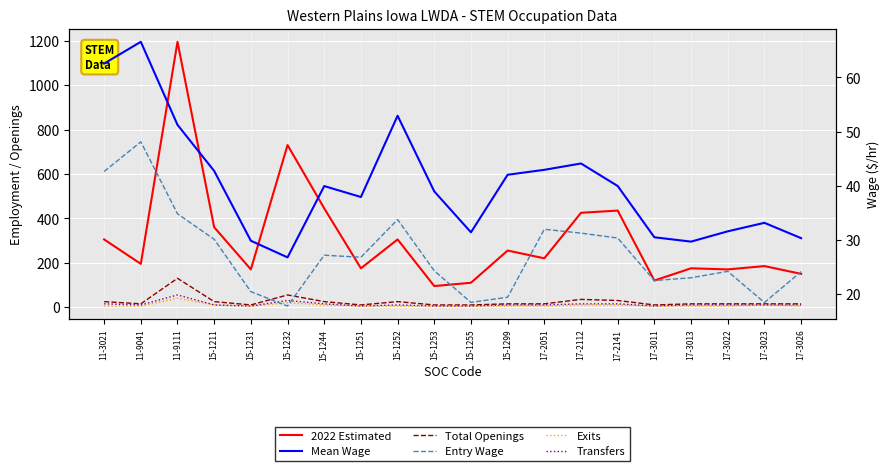

How many lines are shown in the chart?

6